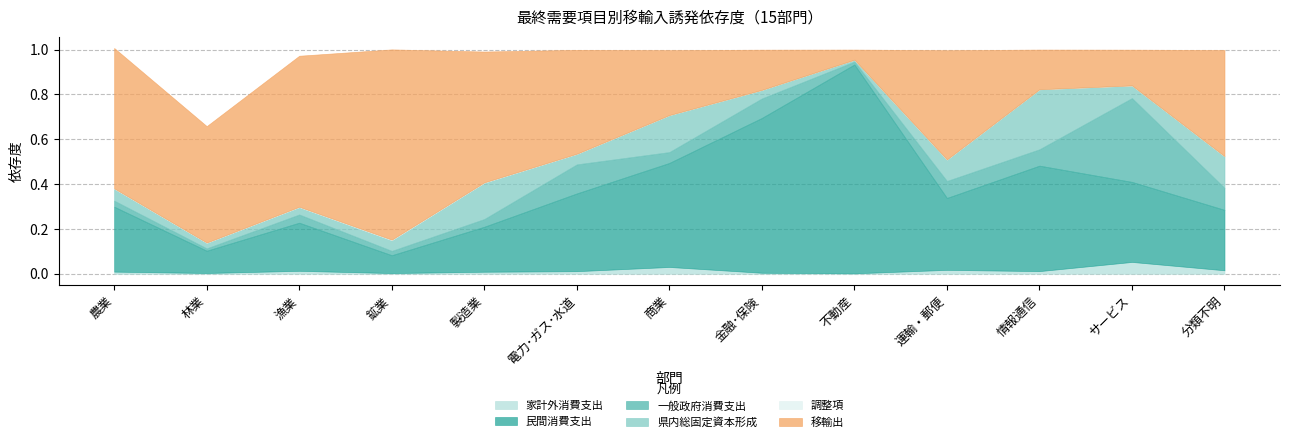

Where is 調整項 nearest to the value 0?

不動産